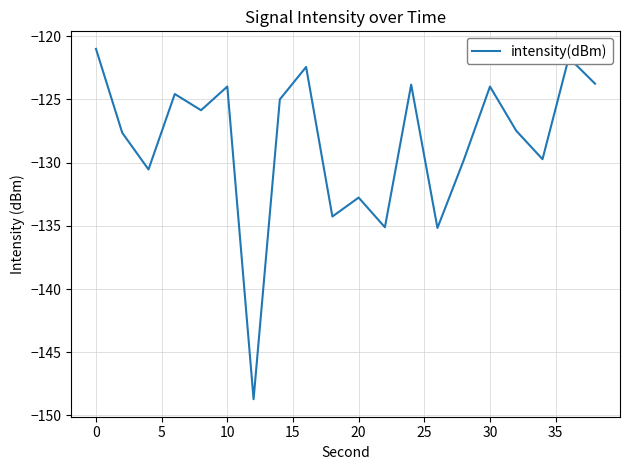

What is the maximum value shown in the chart?

-121.0